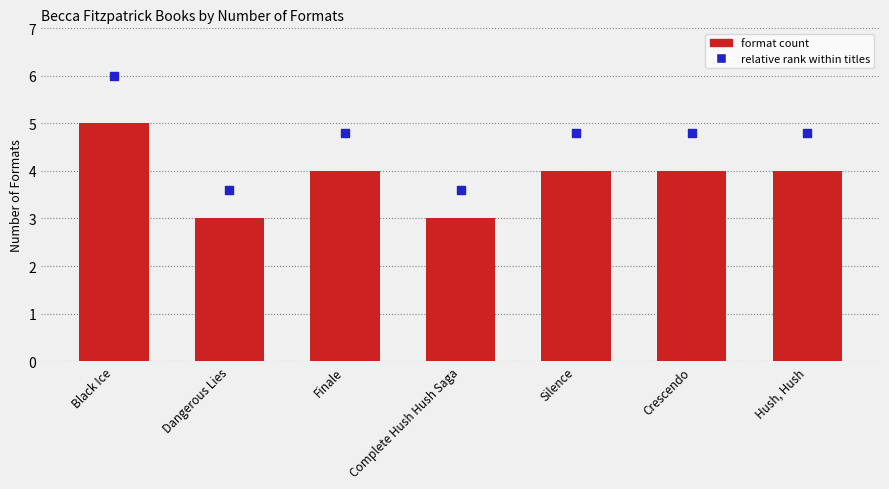

Is the value of Relative rank within titles at Dangerous Lies greater than the value of Number of Formats at Finale?

No